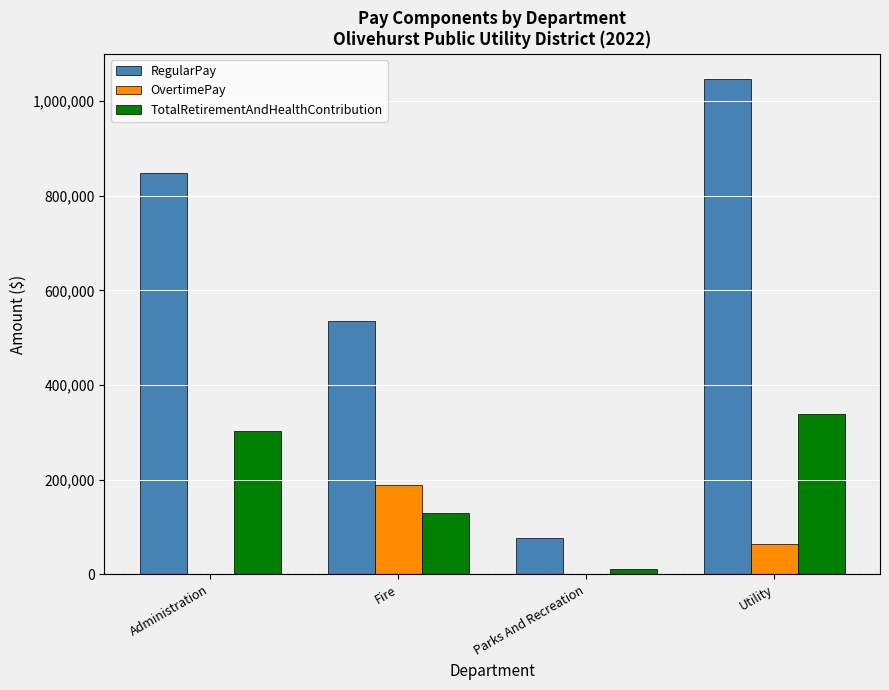

Which series has the largest total across all categories?

RegularPay